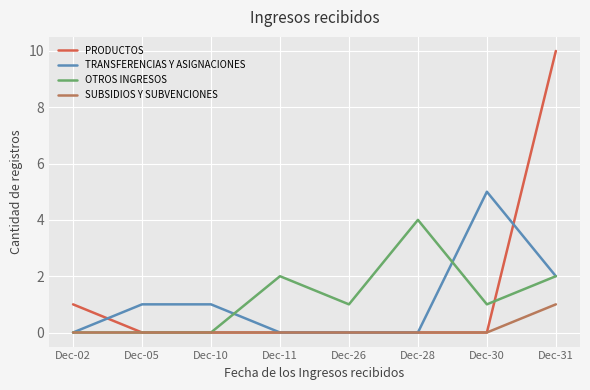

Between Dec-02 and Dec-31, which series saw the biggest shift?

PRODUCTOS